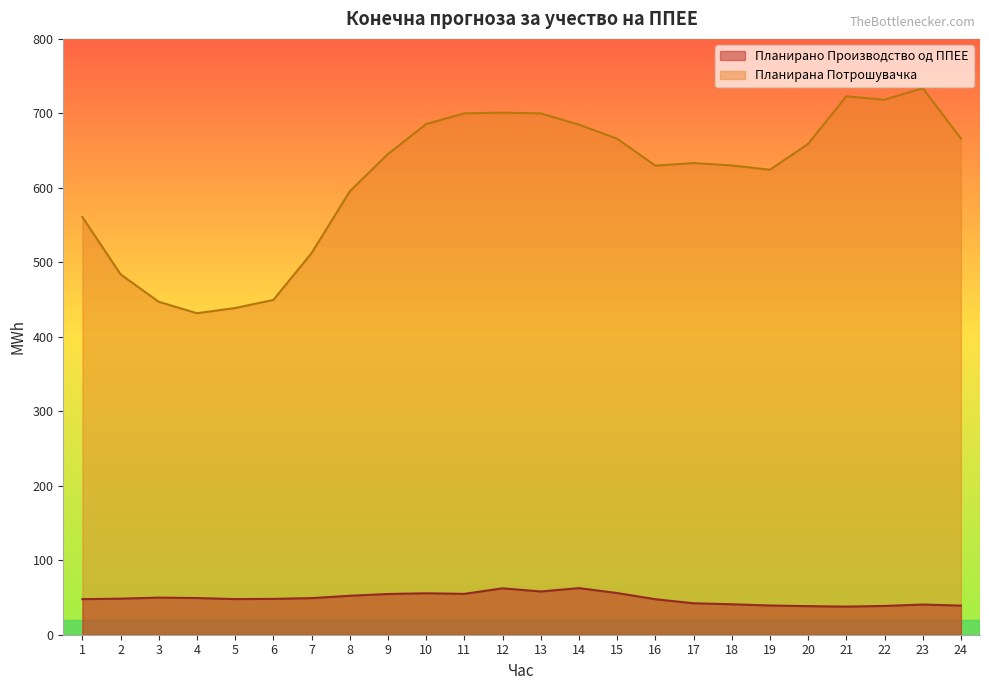

Reading right to left, what are all the values shown in this chart?

Планирано Производство од ППЕЕ: 39.1	40.5	38.7	37.8	38.4	39.2	40.9	42.2	47.7	56.0	62.6	58.1	62.3	54.9	55.7	54.7	52.3	49.1	48.1	47.9	49.3	49.8	48.4	47.8
Планирана Потрошувачка: 666.3	733.8	718.3	722.9	659.1	624.3	630.1	633.3	629.9	666.0	684.9	700.0	700.9	700.1	685.7	645.4	595.3	512.4	449.5	438.7	431.7	447.0	483.9	560.8